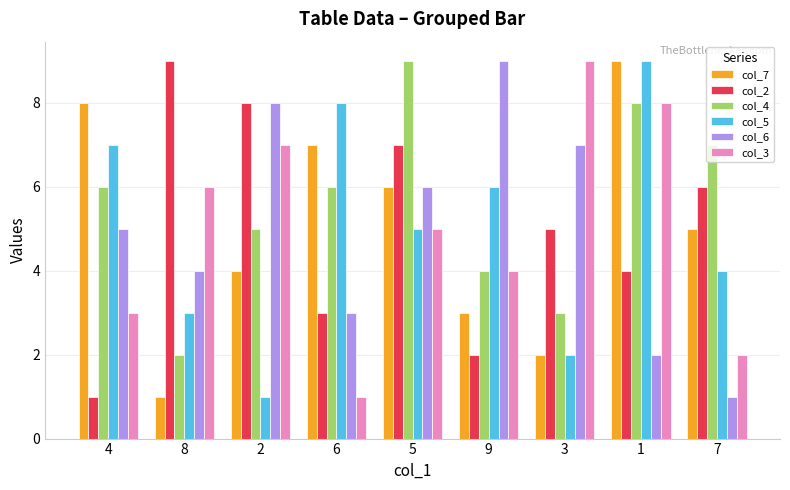

The col_4 series shows 10 at 4. True or false?

False